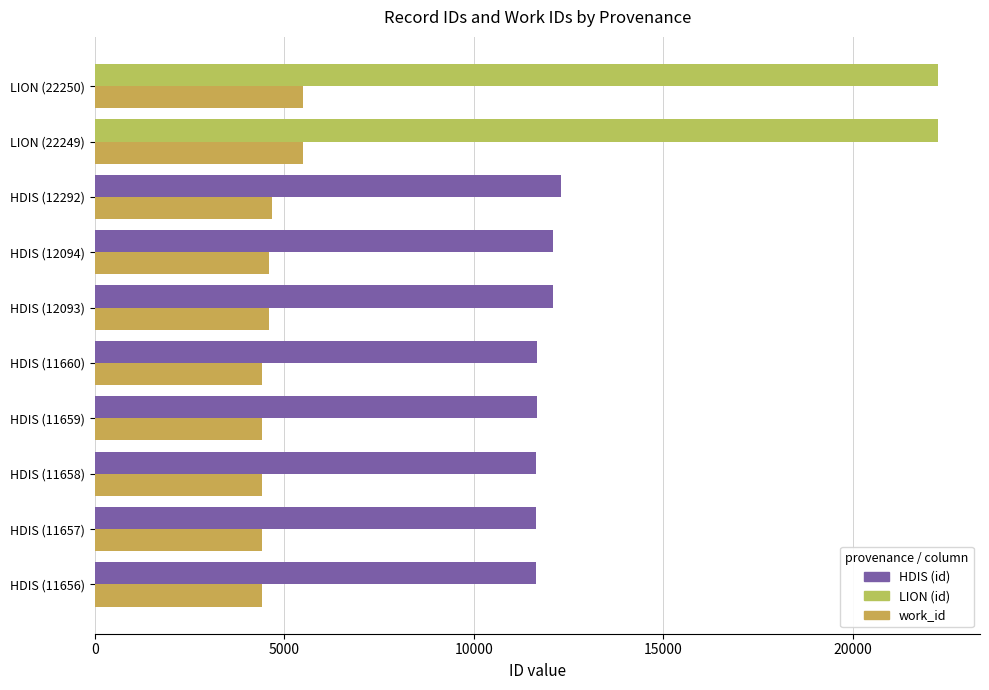

What is the smallest value displayed?

4421